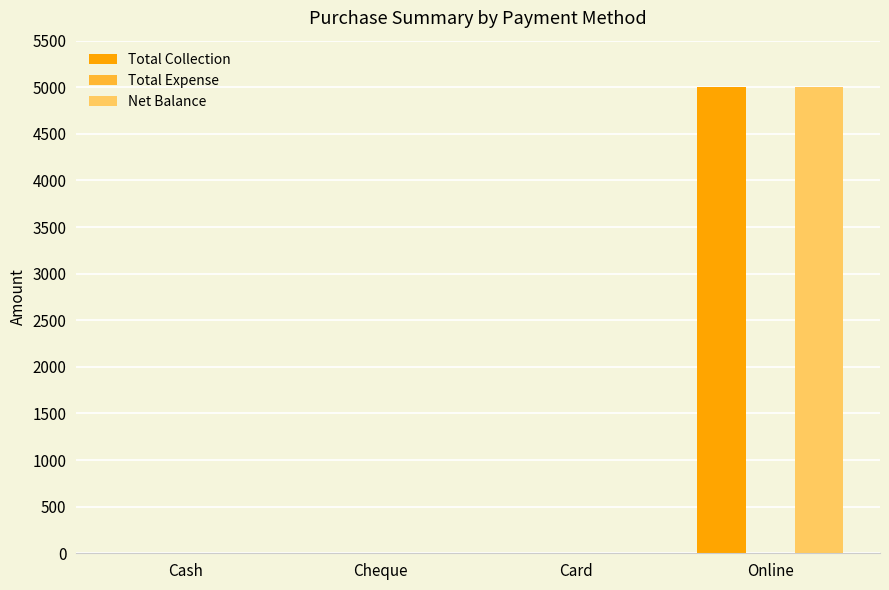

Reading left to right, list all the values displayed in this chart.

Total Collection: Cash=0	Cheque=0	Card=0	Online=5000
Net Balance: Cash=0	Cheque=0	Card=0	Online=5000